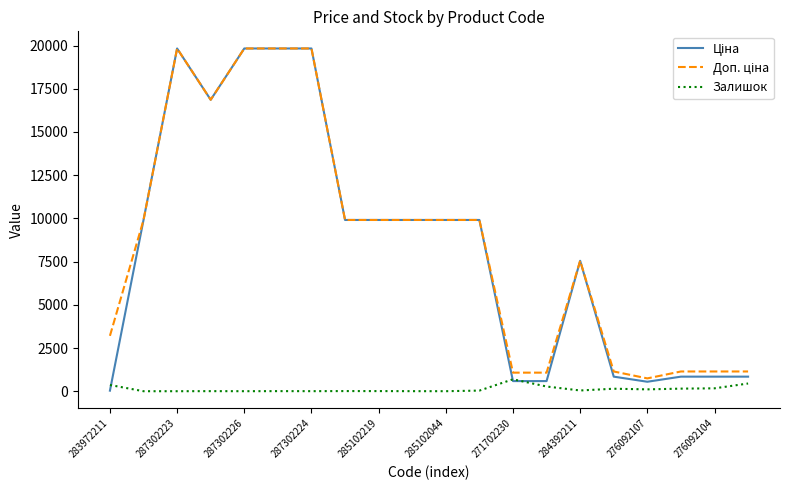

True or false: Залишок and Доп. ціна cross at least once.

False